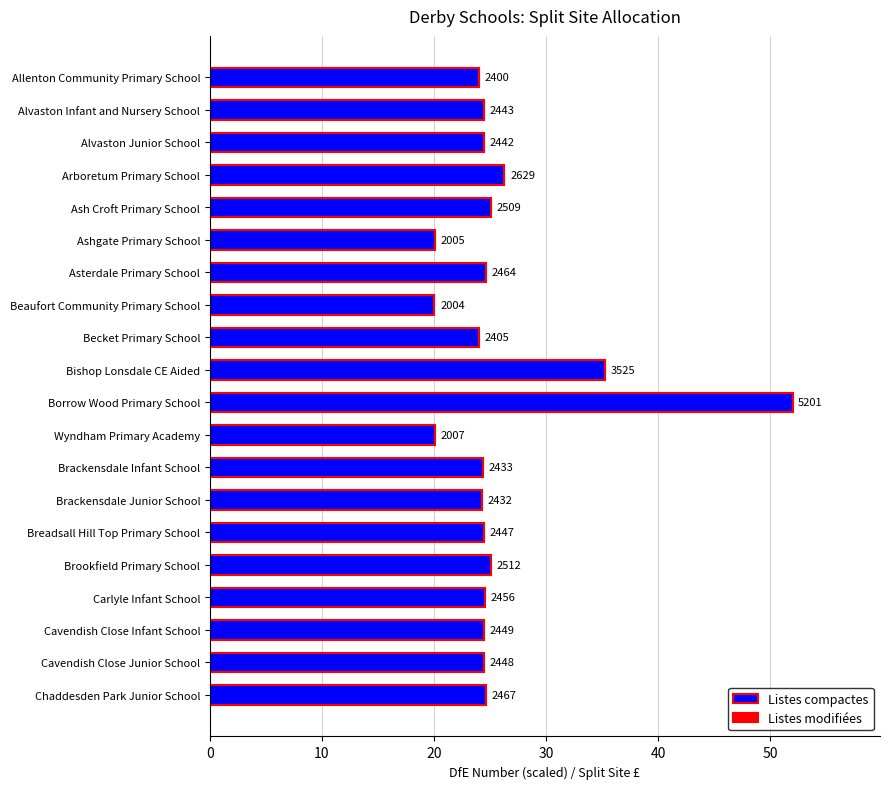

How many bars are there in total?

20